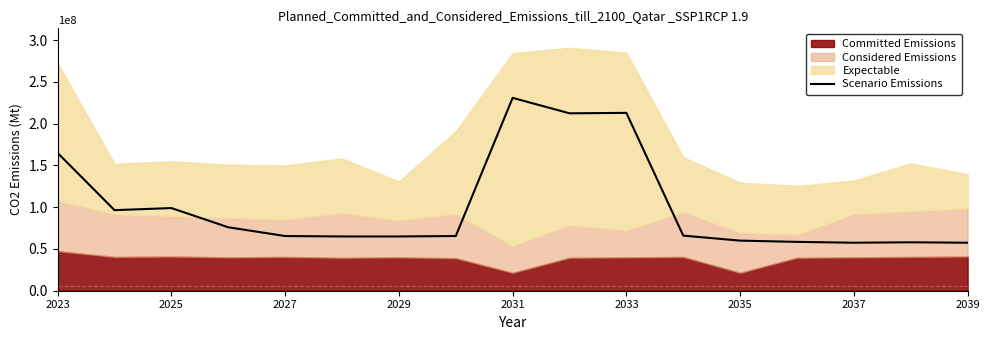

What is the maximum value for Scenario Emissions?

231000000